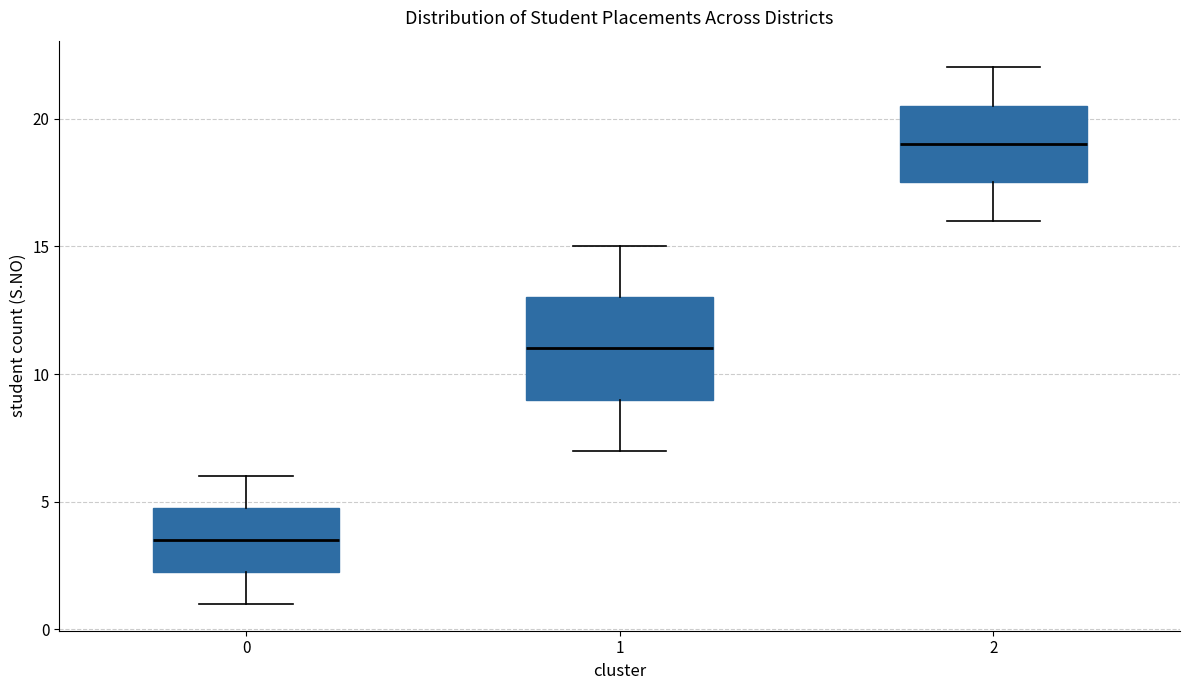

Where does the upper whisker of the box at x = 1 end on the y-axis? The values are not printed on the chart, so give them approximately, as read against the axis.

15.0